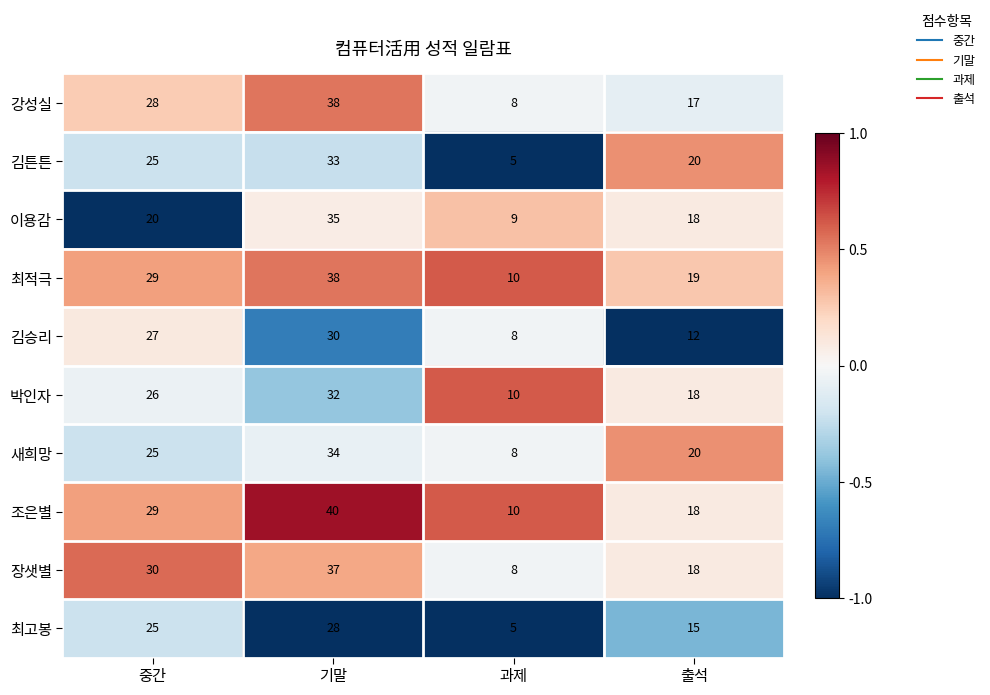

Between 중간 and 기말, which series saw the biggest shift?

이용감